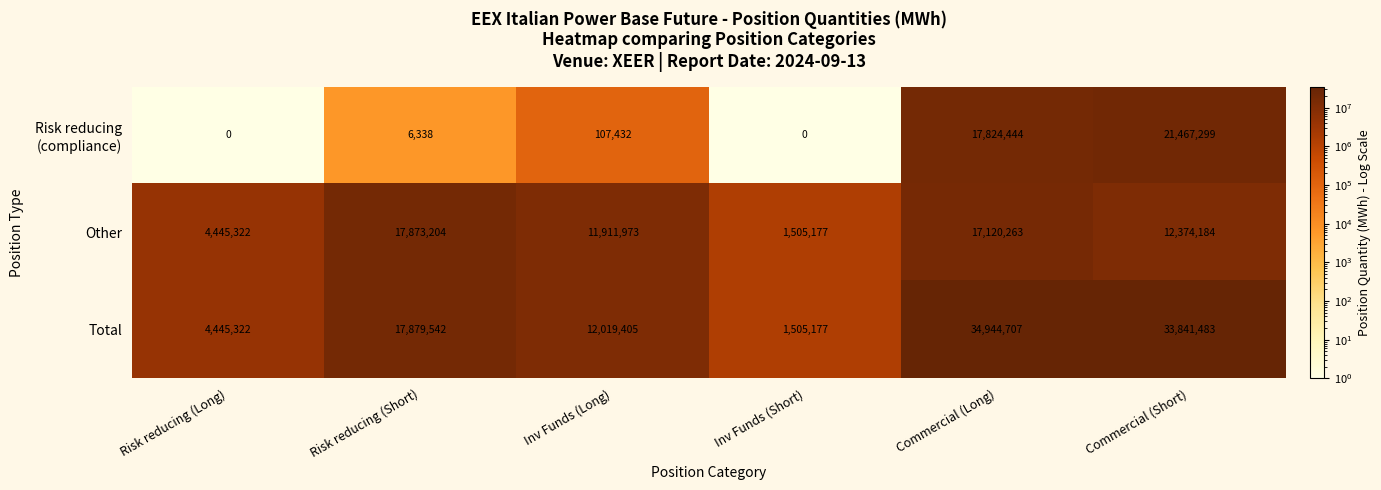

At which label does Total reach its peak?

Commercial (Long)